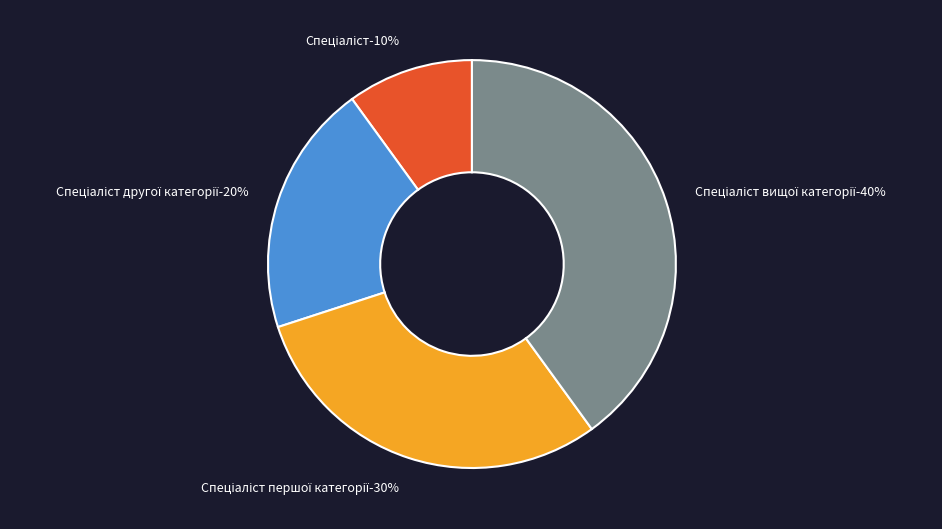

What is the largest slice in the pie chart?

Спеціаліст вищої категорії